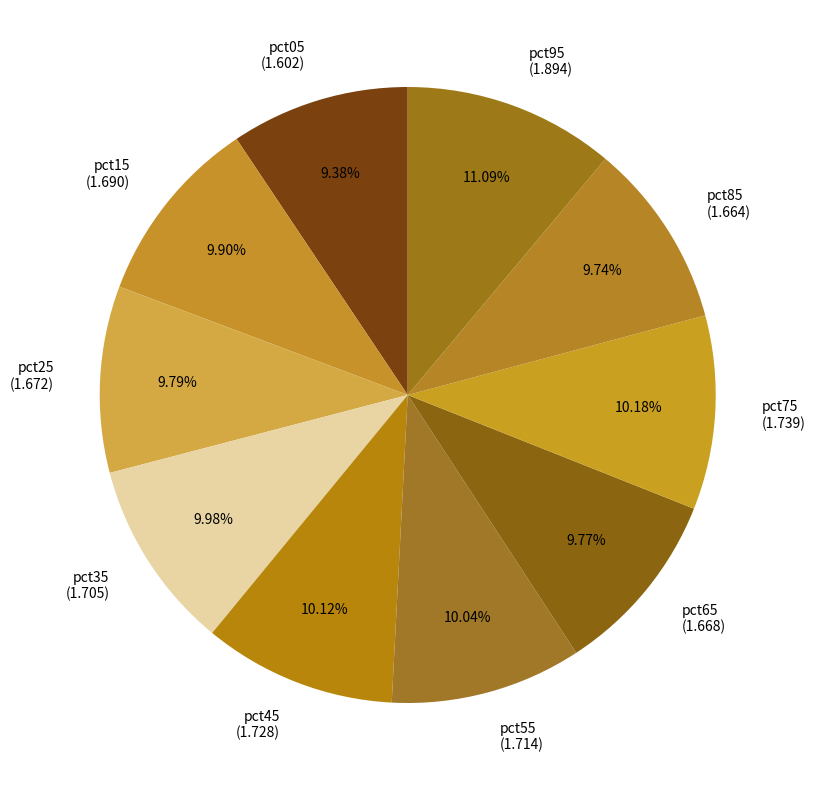

Is there a majority slice in this chart?

No